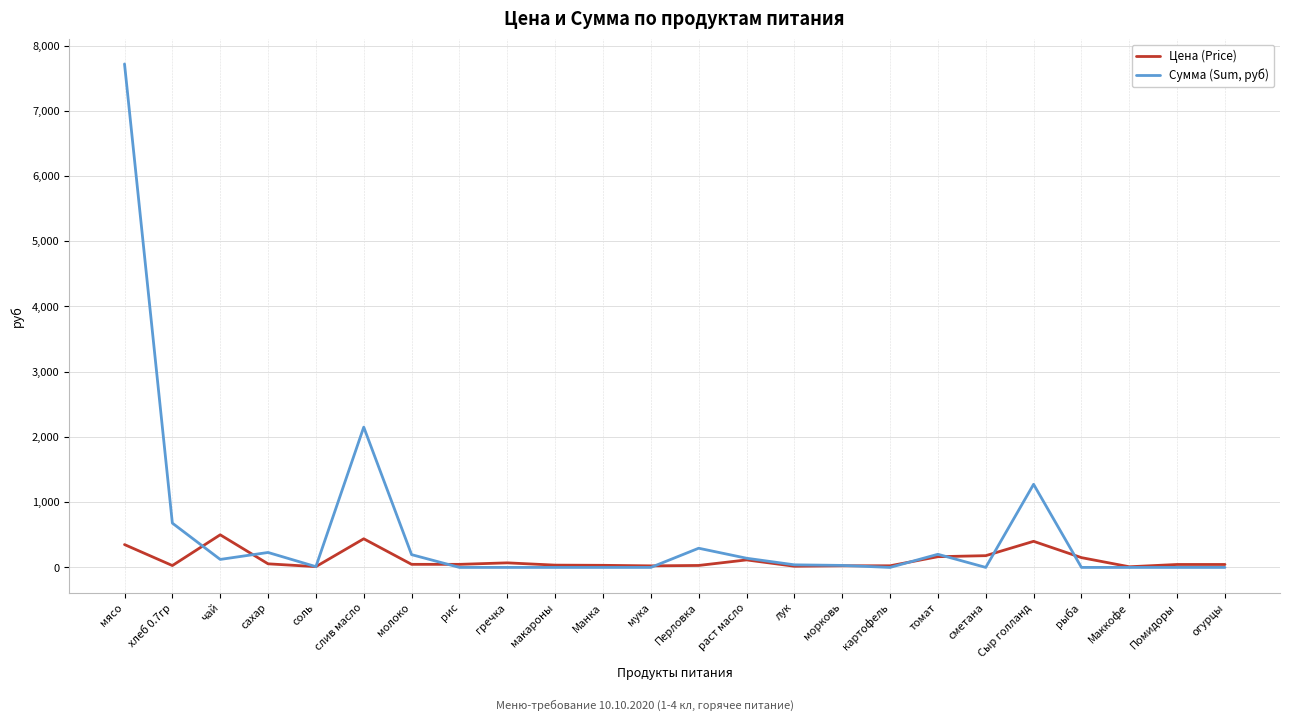

What is the sum of all Сумма (Sum, руб) values?

13086.6